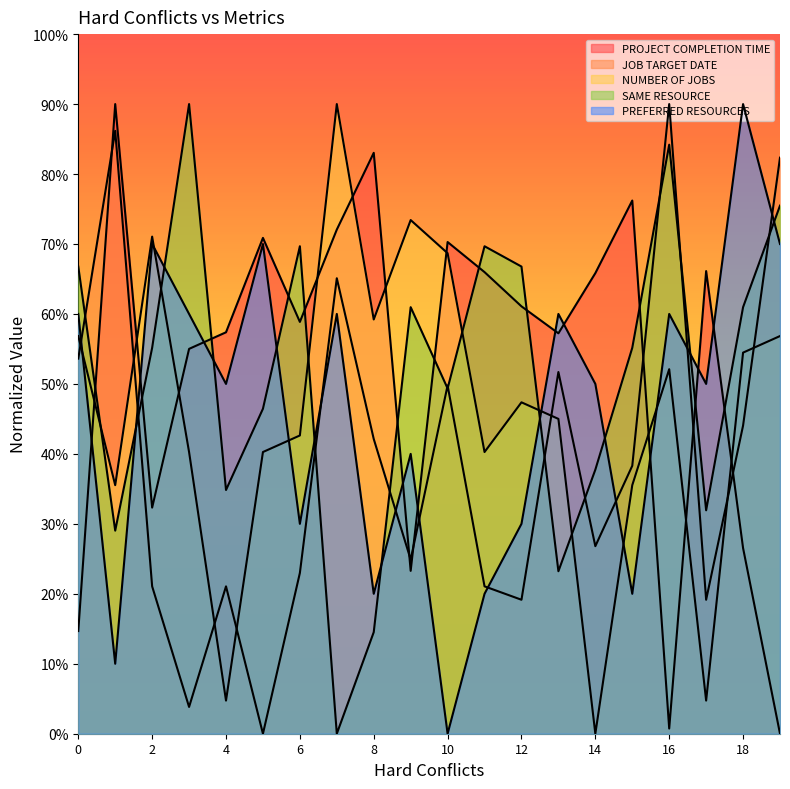

Which has a higher value, 1 or 11?

1